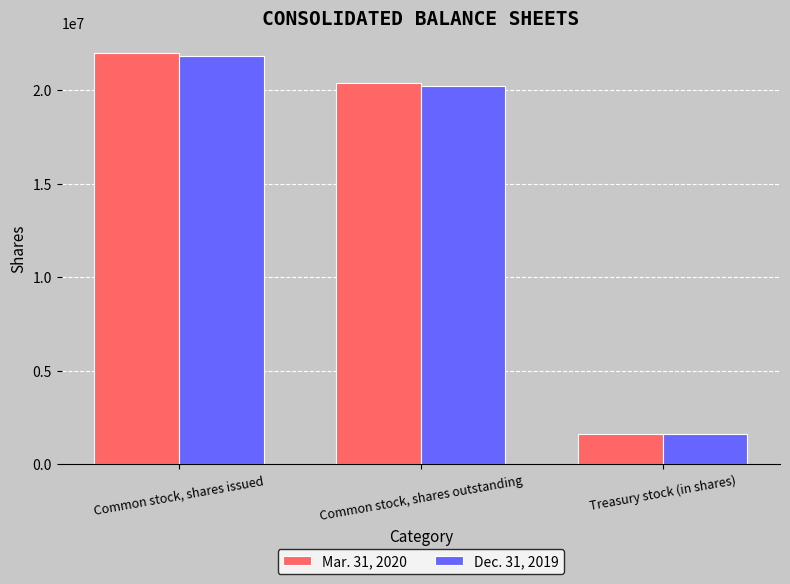

List the series in order of their peak value, lowest first.

Dec. 31, 2019, Mar. 31, 2020